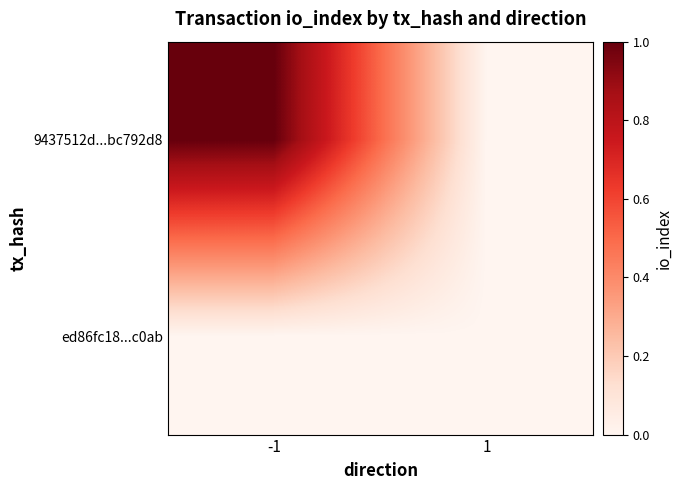

Which category has the highest value across all series?

-1